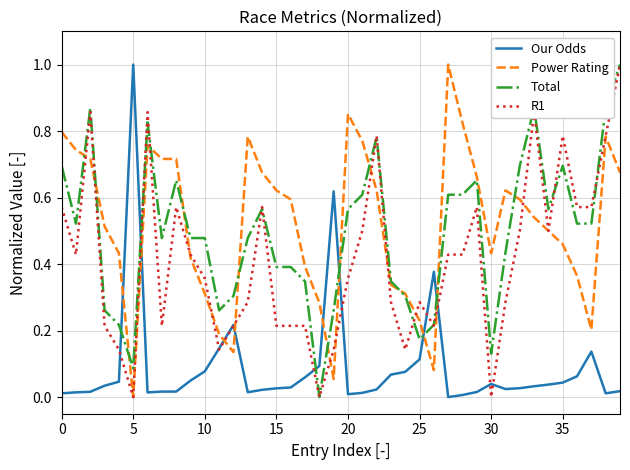

What is the greatest value displayed?

1.0